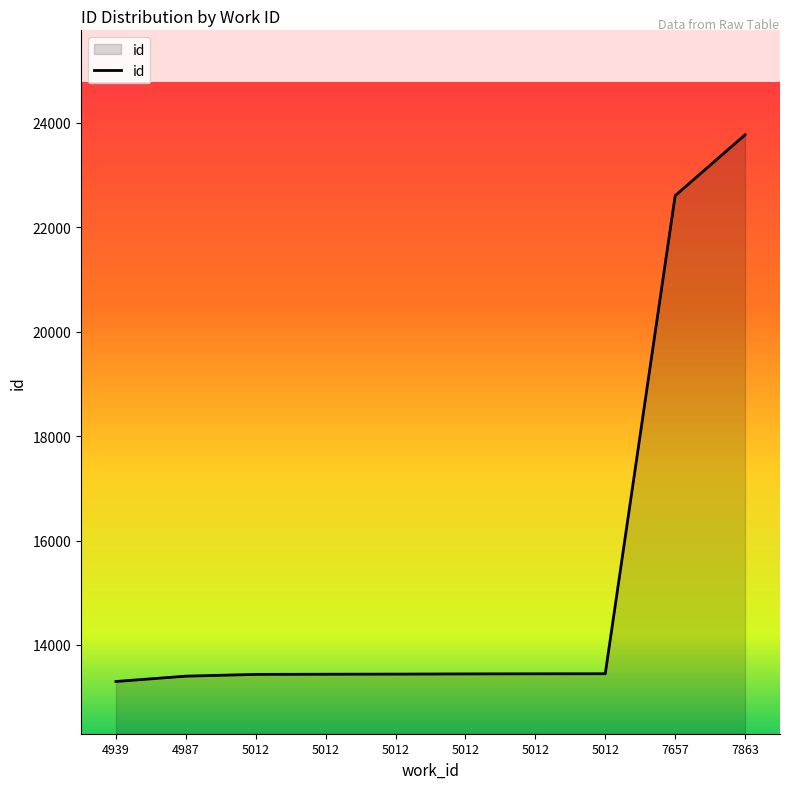

What is the smallest value displayed?

13301